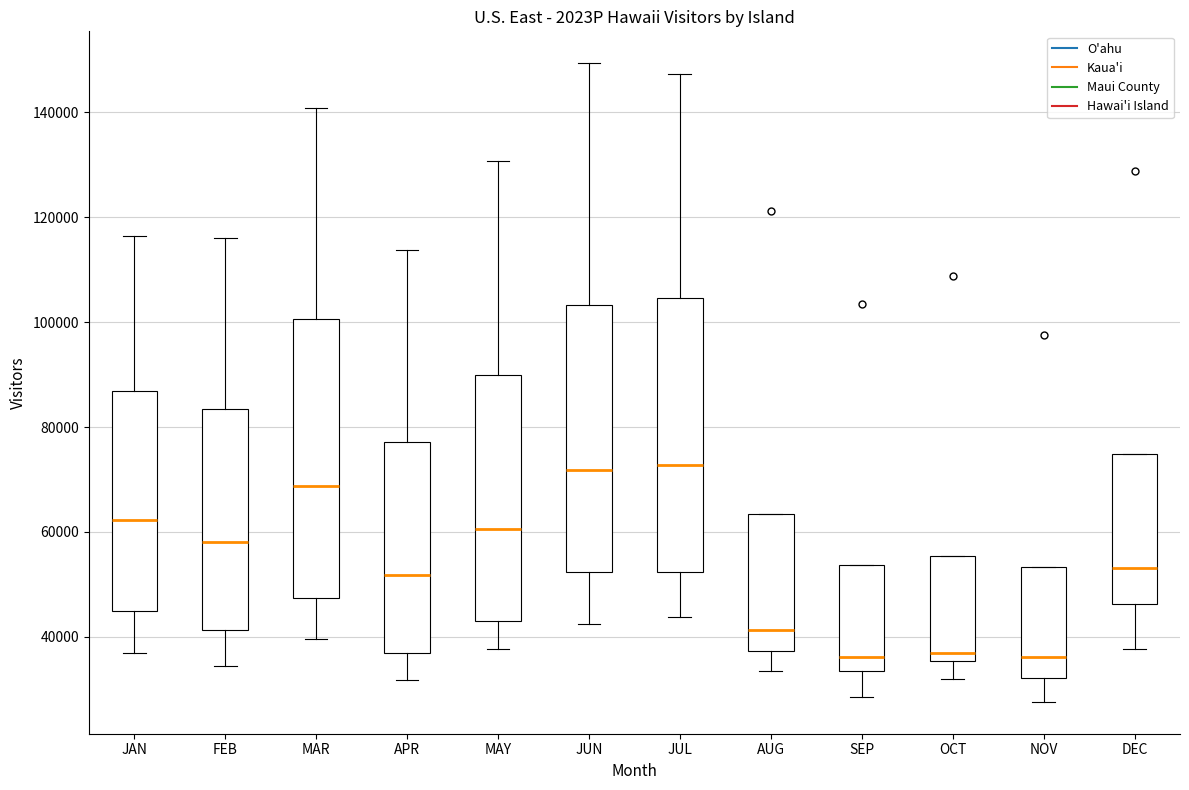

Reading left to right, transcribe this box plot: for each box, give where its median line is, the range the box spans, and where its two whiskers end, as read against the y-axis. The values are not printed on the chart, so give them approximately, as read against the axis.

JAN: median 62000, box 44000 to 86000, whiskers 36000 to 116000
FEB: median 58000, box 42000 to 84000, whiskers 34000 to 116000
MAR: median 68000, box 48000 to 100000, whiskers 40000 to 140000
APR: median 52000, box 36000 to 78000, whiskers 32000 to 114000
MAY: median 60000, box 44000 to 90000, whiskers 38000 to 130000
JUN: median 72000, box 52000 to 104000, whiskers 42000 to 150000
JUL: median 72000, box 52000 to 104000, whiskers 44000 to 148000
AUG: median 42000, box 38000 to 64000, whiskers 34000 to 64000
SEP: median 36000, box 34000 to 54000, whiskers 28000 to 54000
OCT: median 36000 (just above the box's lower edge), box 36000 to 56000, whiskers 32000 to 56000
NOV: median 36000, box 32000 to 54000, whiskers 28000 to 54000
DEC: median 54000, box 46000 to 74000, whiskers 38000 to 74000